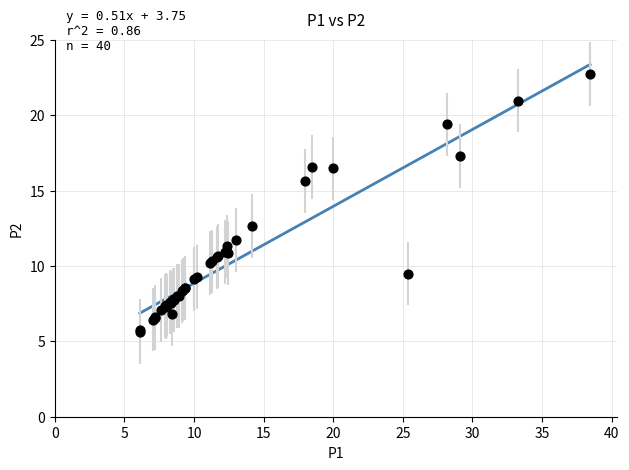

What Y value in the scatter plot is closest to 14?

12.7